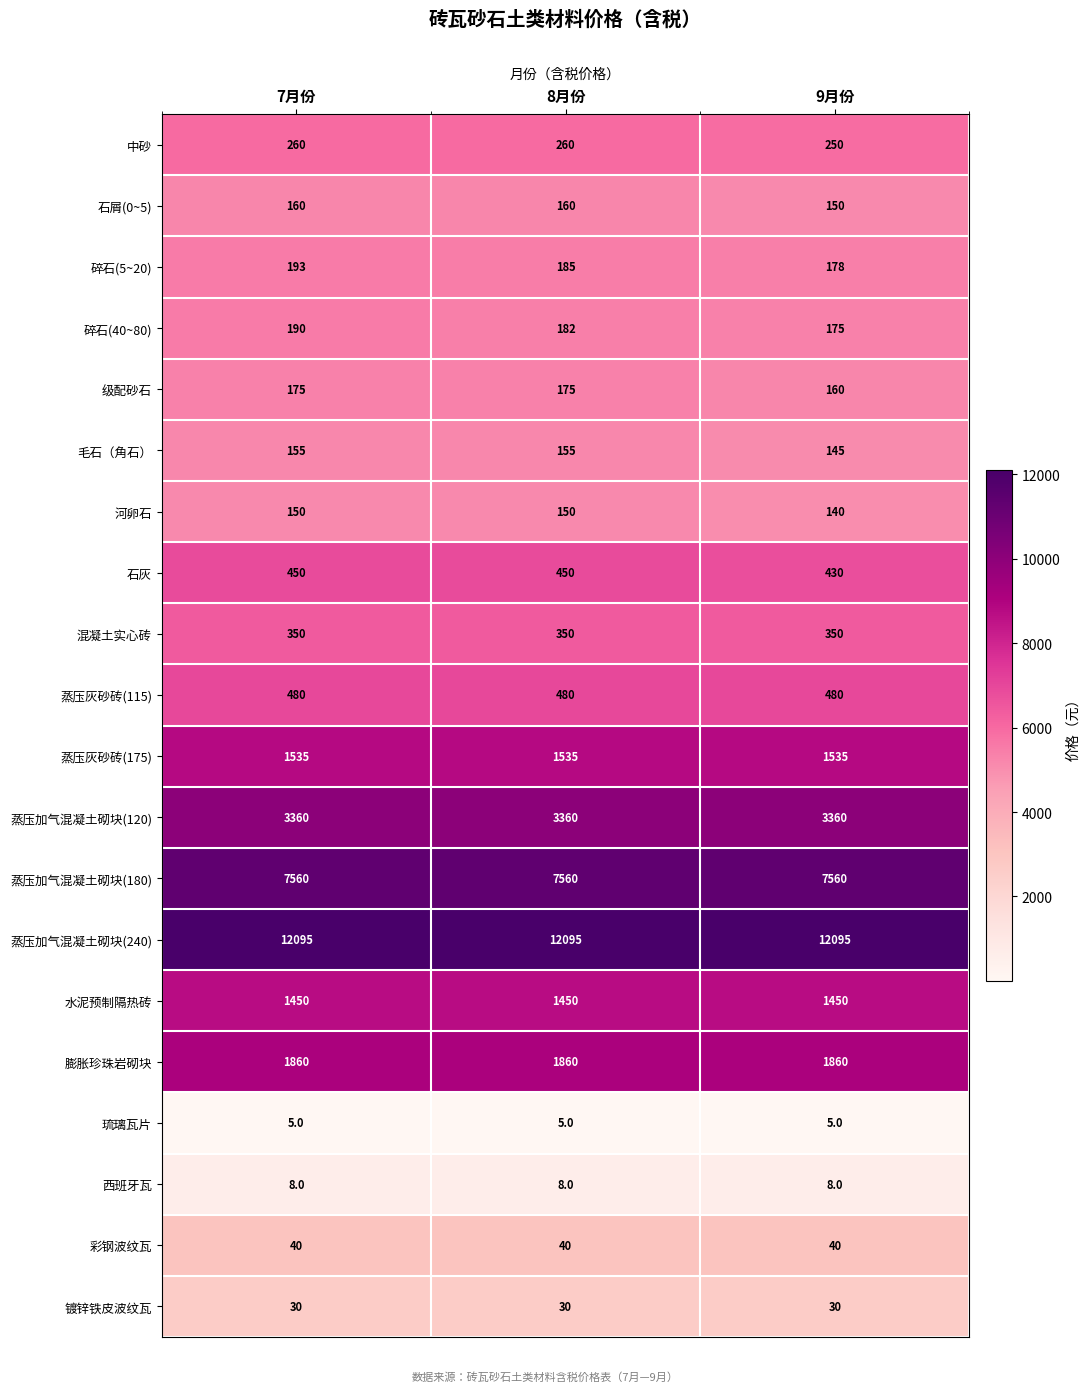

Is it true that 中砂 equals 67 at 9月份?

False